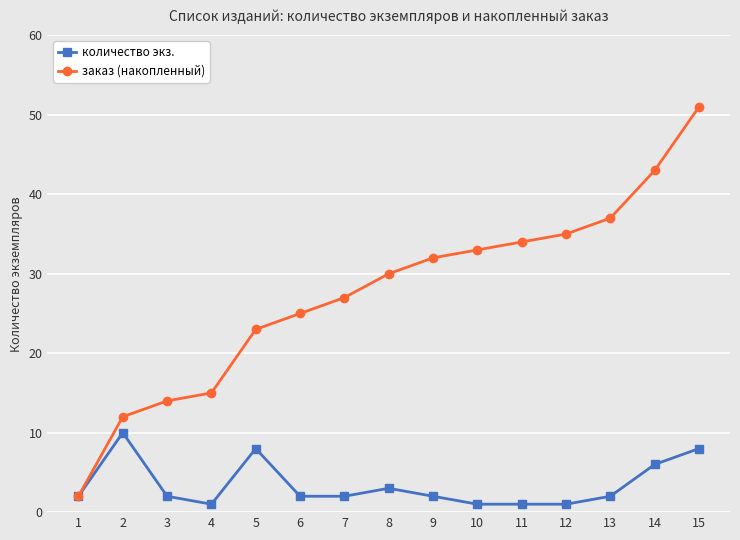

What is the maximum value for заказ (накопленный)?

51